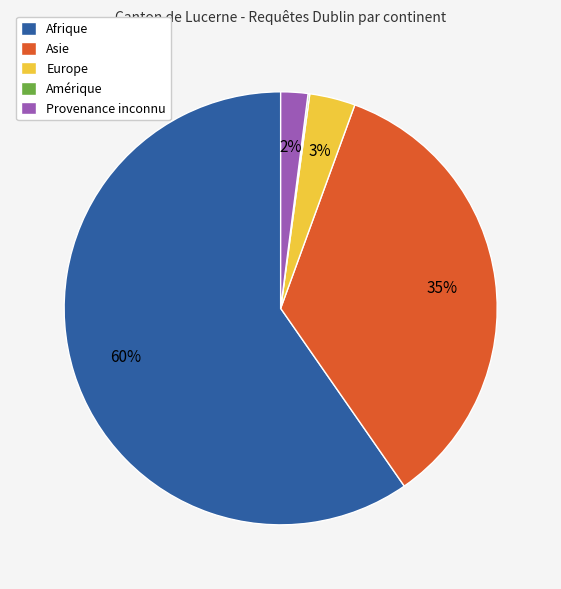

To the nearest percent, what is the average slice percentage?

20%